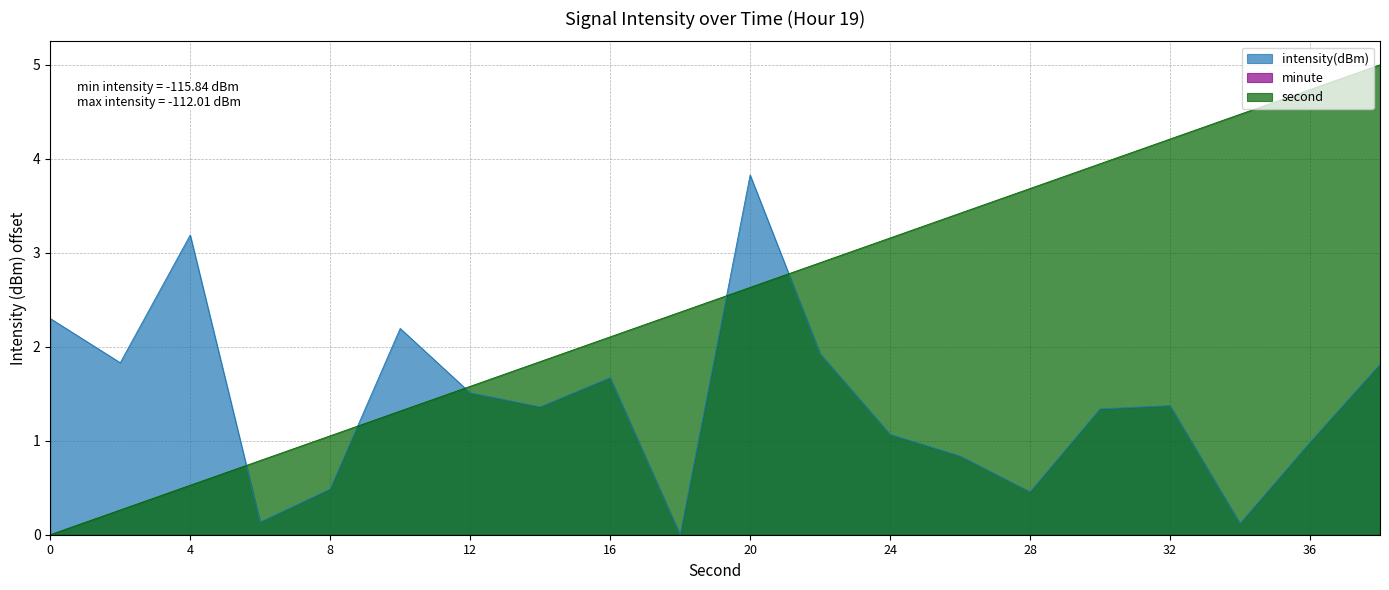

What is the approximate value of intensity(dBm) at 34?

0.1